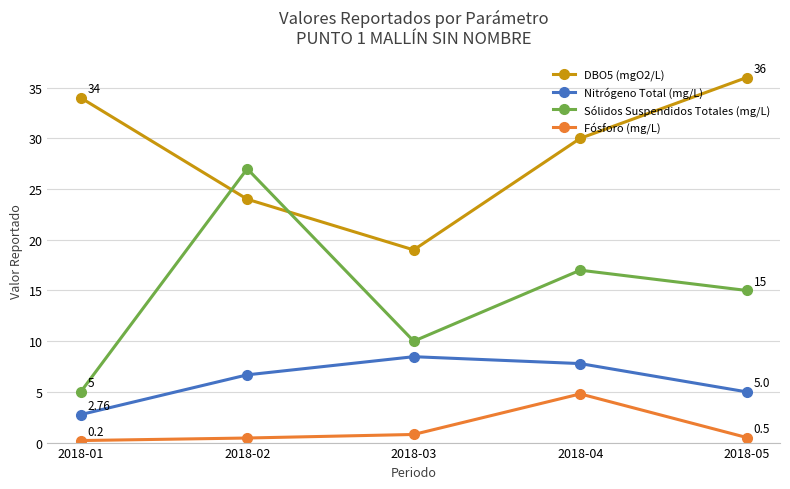

What is the sum of the Sólidos Suspendidos Totales (mg/L) values at 2018-03 and 2018-05?

25.0